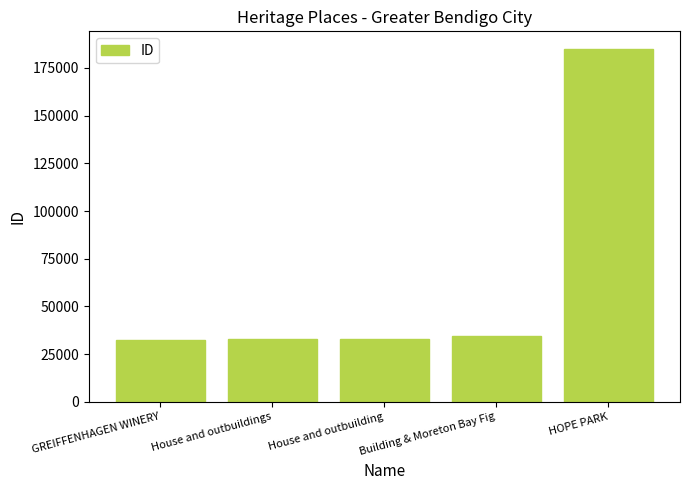

Is it true that the value at HOPE PARK is 265462?

False